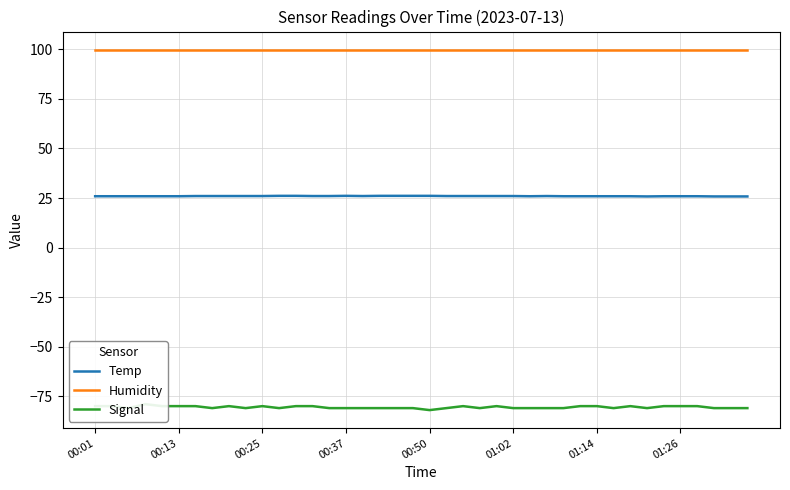

How many data points in Temp are above 26?

7